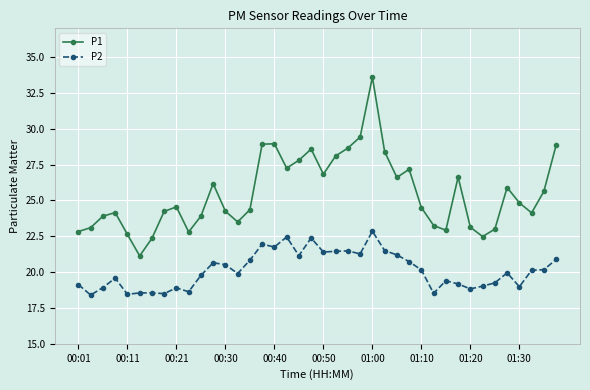

True or false: P1 and P2 cross at least once.

False